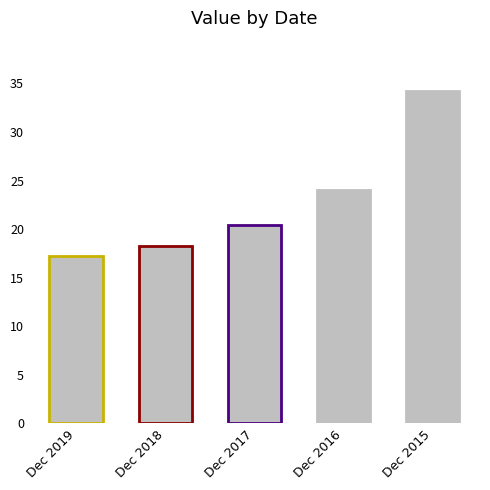

How many data points are less than 20?

2